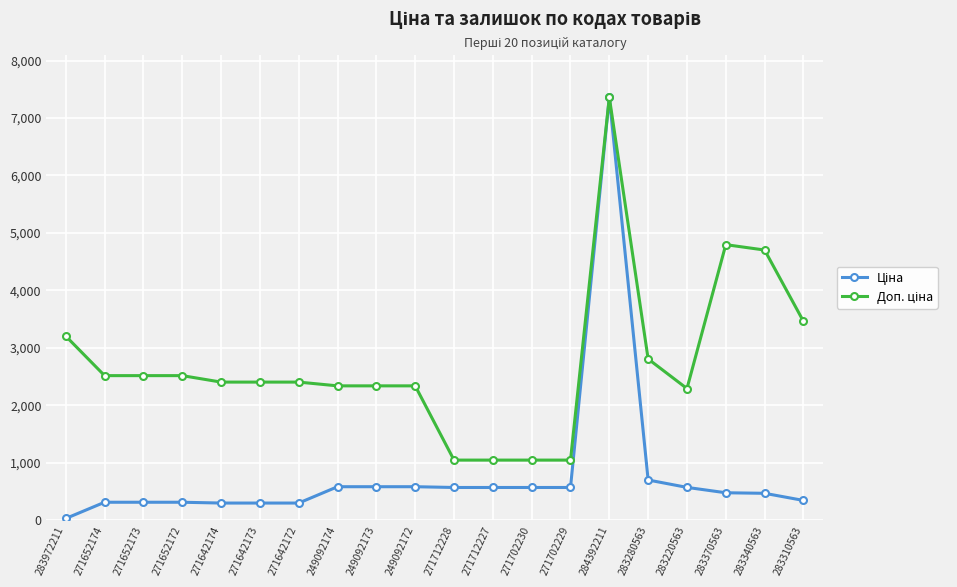

How many data points does each series have?

20